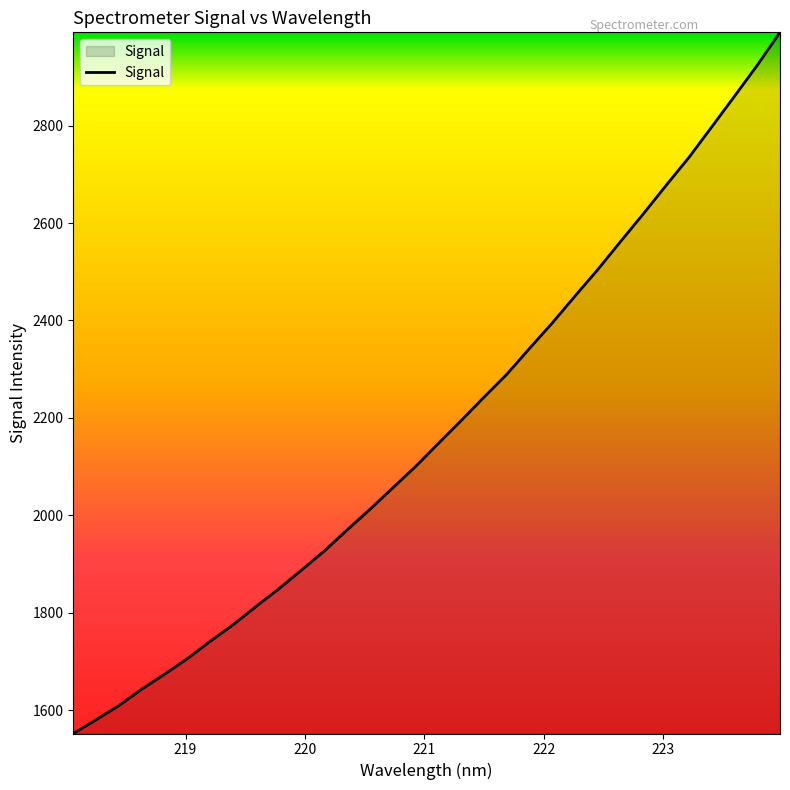

How many values are below 2147?

16